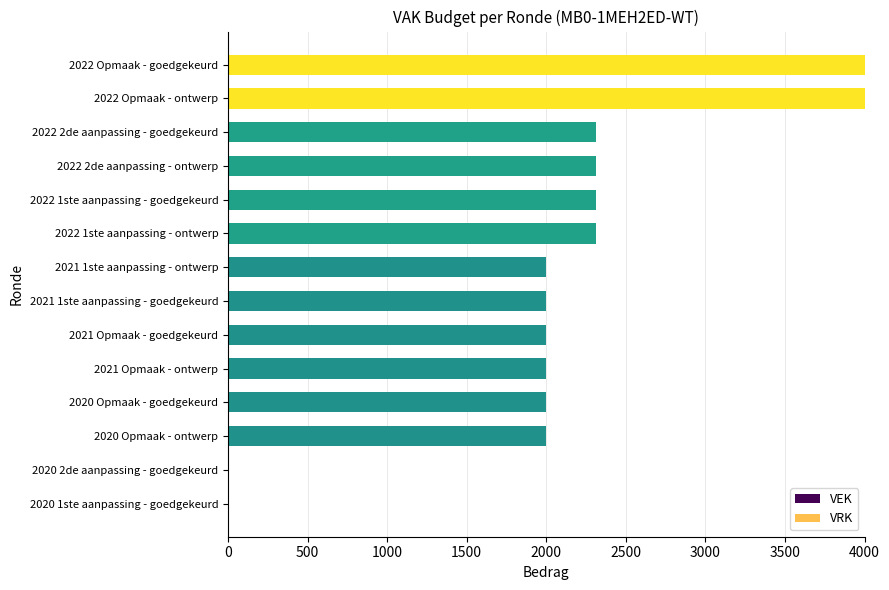

What is the maximum value shown in the chart?

4000